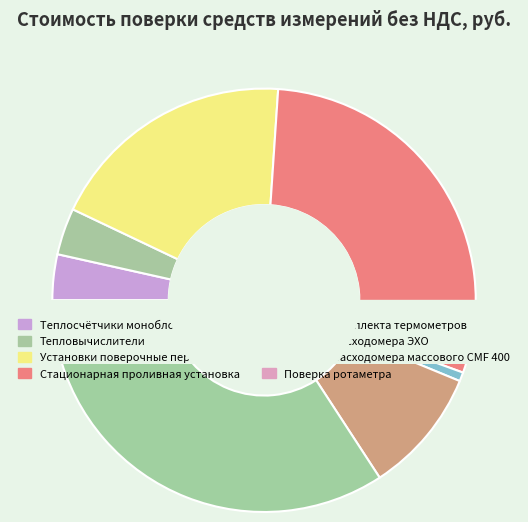

The Теплосчётчики моноблочные slice represents 3% of the pie. True or false?

True